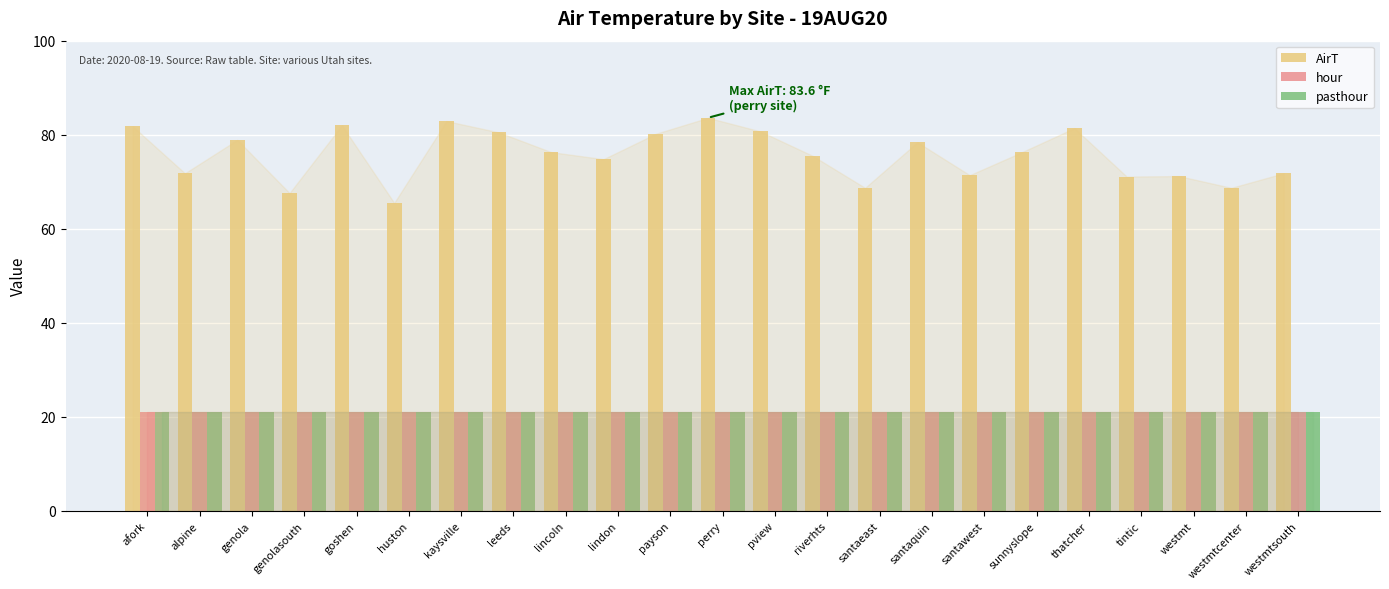

What is the difference between the highest and lowest values at santaeast?

47.7